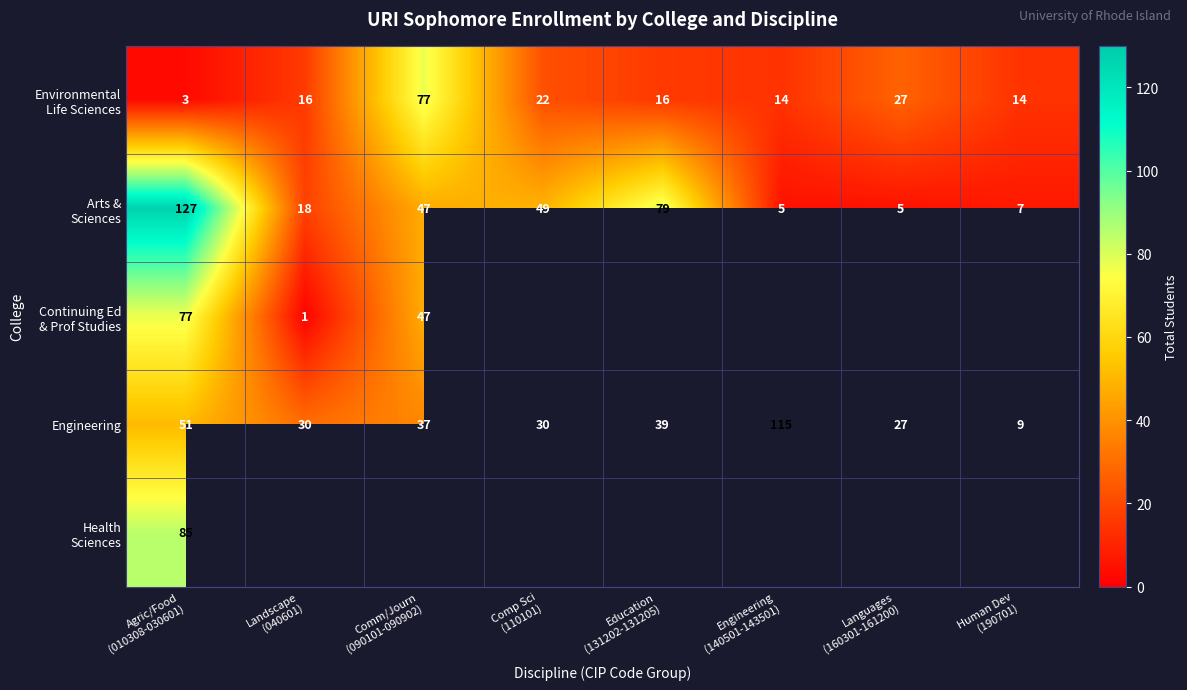

At which category is the sum across all series the highest?

Agric/Food
(010308-030601)